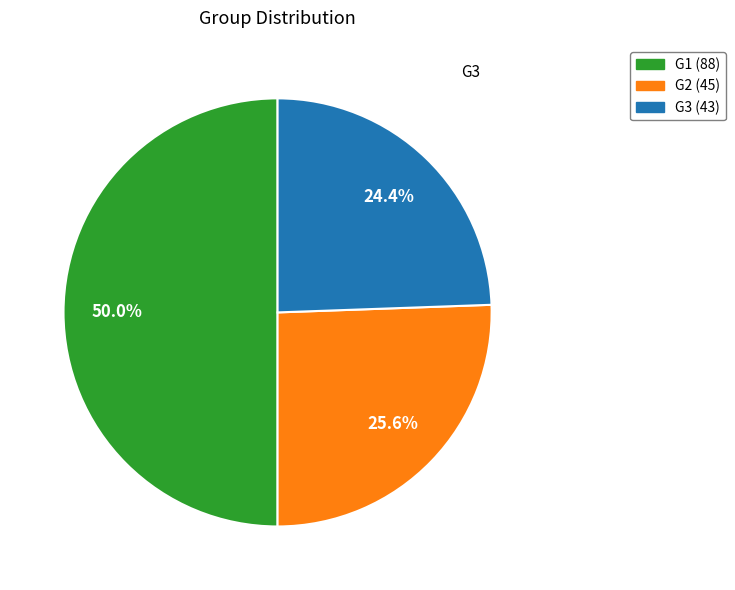

Is it true that G1 is 50% of the pie?

True